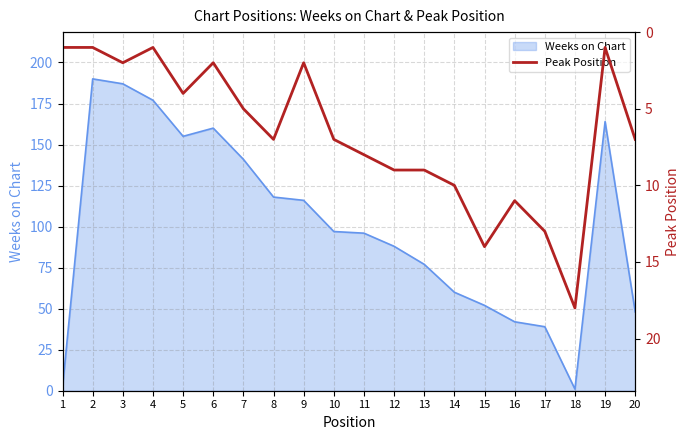

The chart shows a value of 13 at 13. True or false?

False